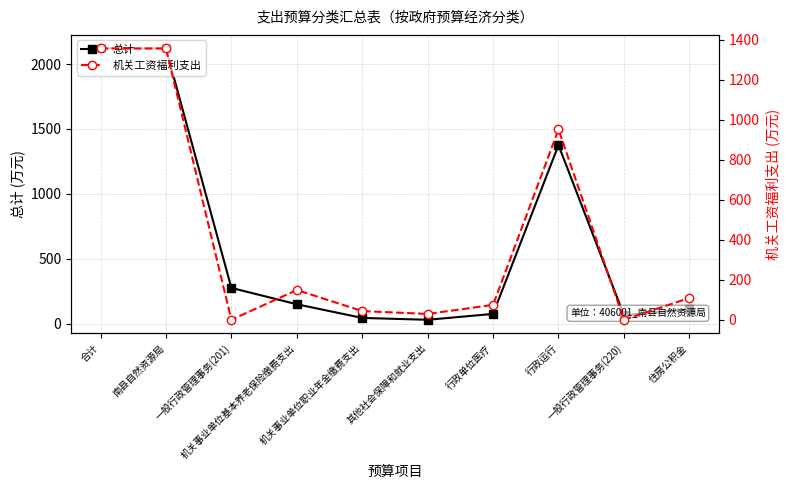

The 机关工资福利支出 series shows 74.4 at 行政单位医疗. True or false?

True